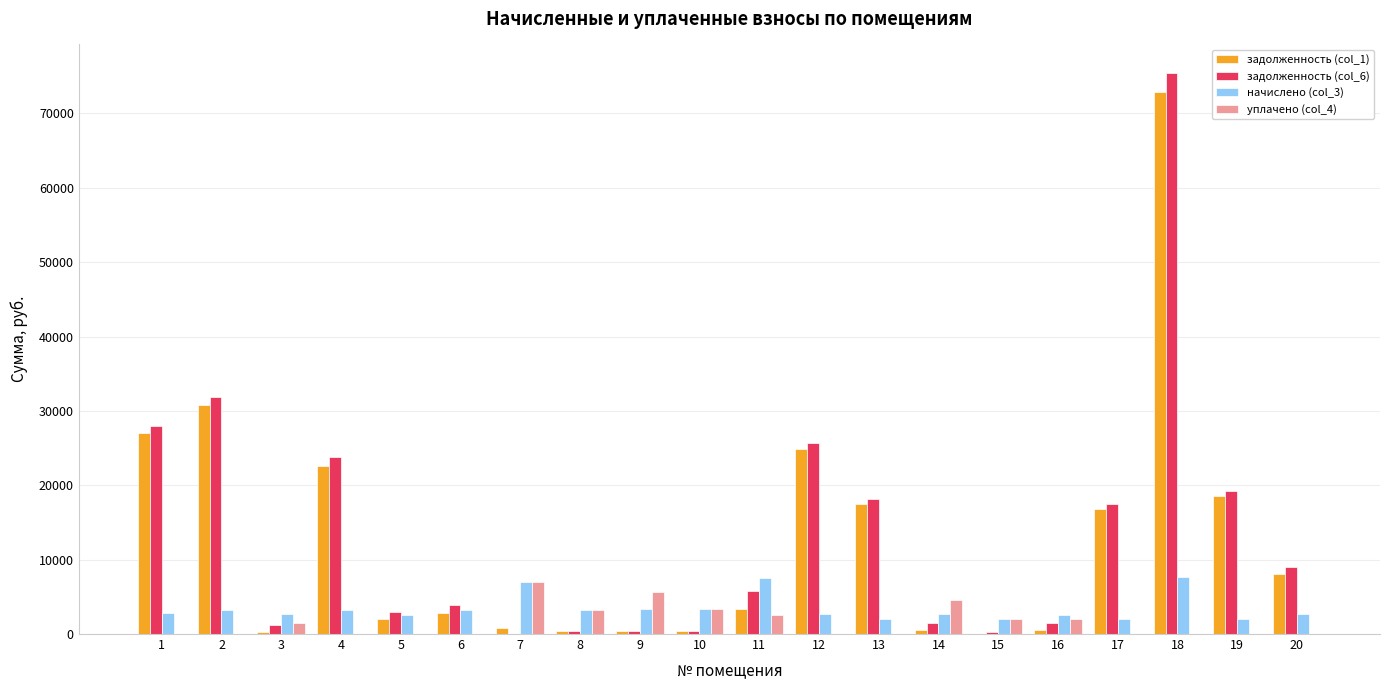

Which series changed the most between 4 and 11?

задолженность (col_1)